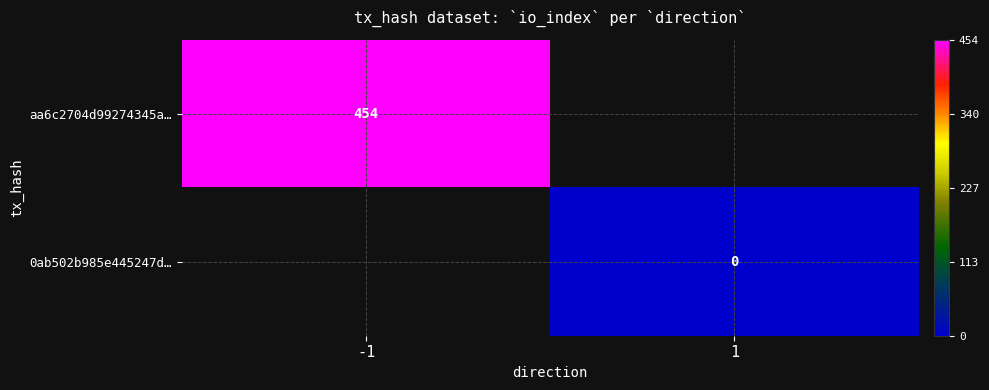

The value of aa6c2704d99274345a… at -1 is 630.2. True or false?

False